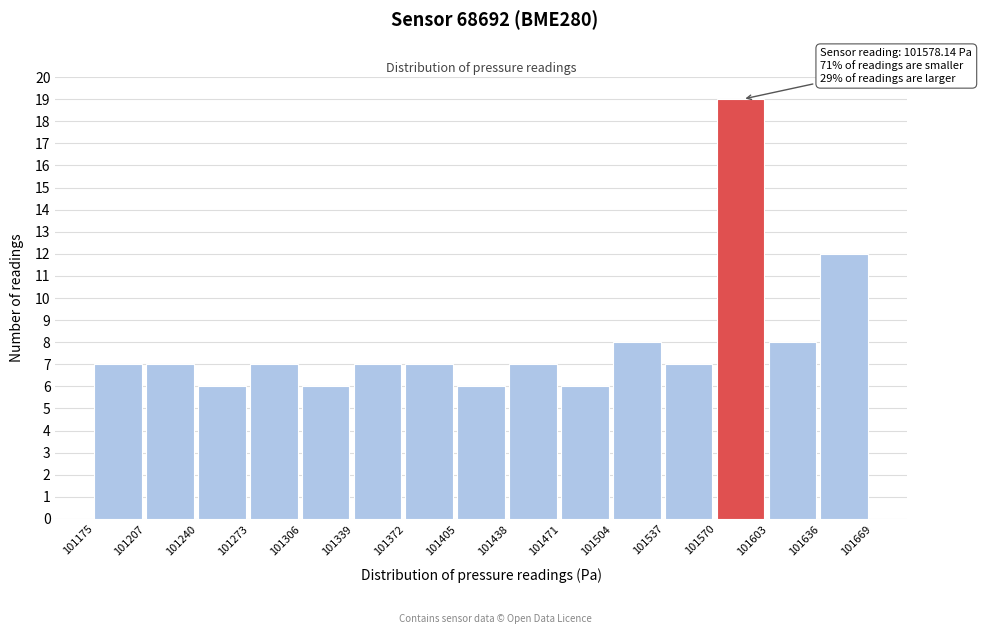

Over which range of the x-axis is the bar tallest?

101570 to 101603